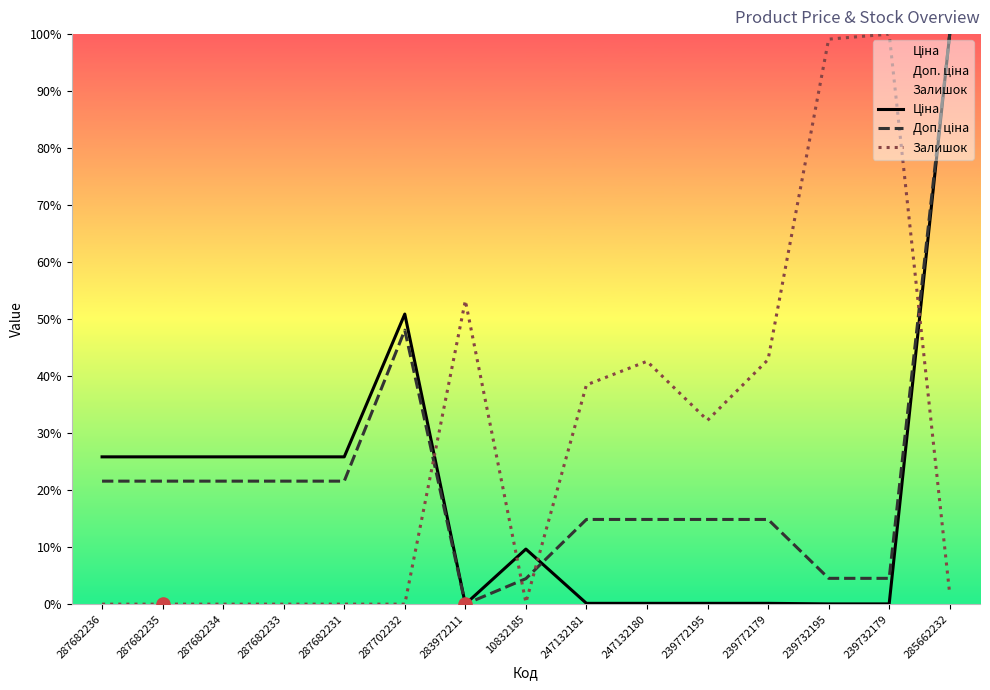

What are all the series names shown in the legend?

Ціна, Доп. ціна, Залишок